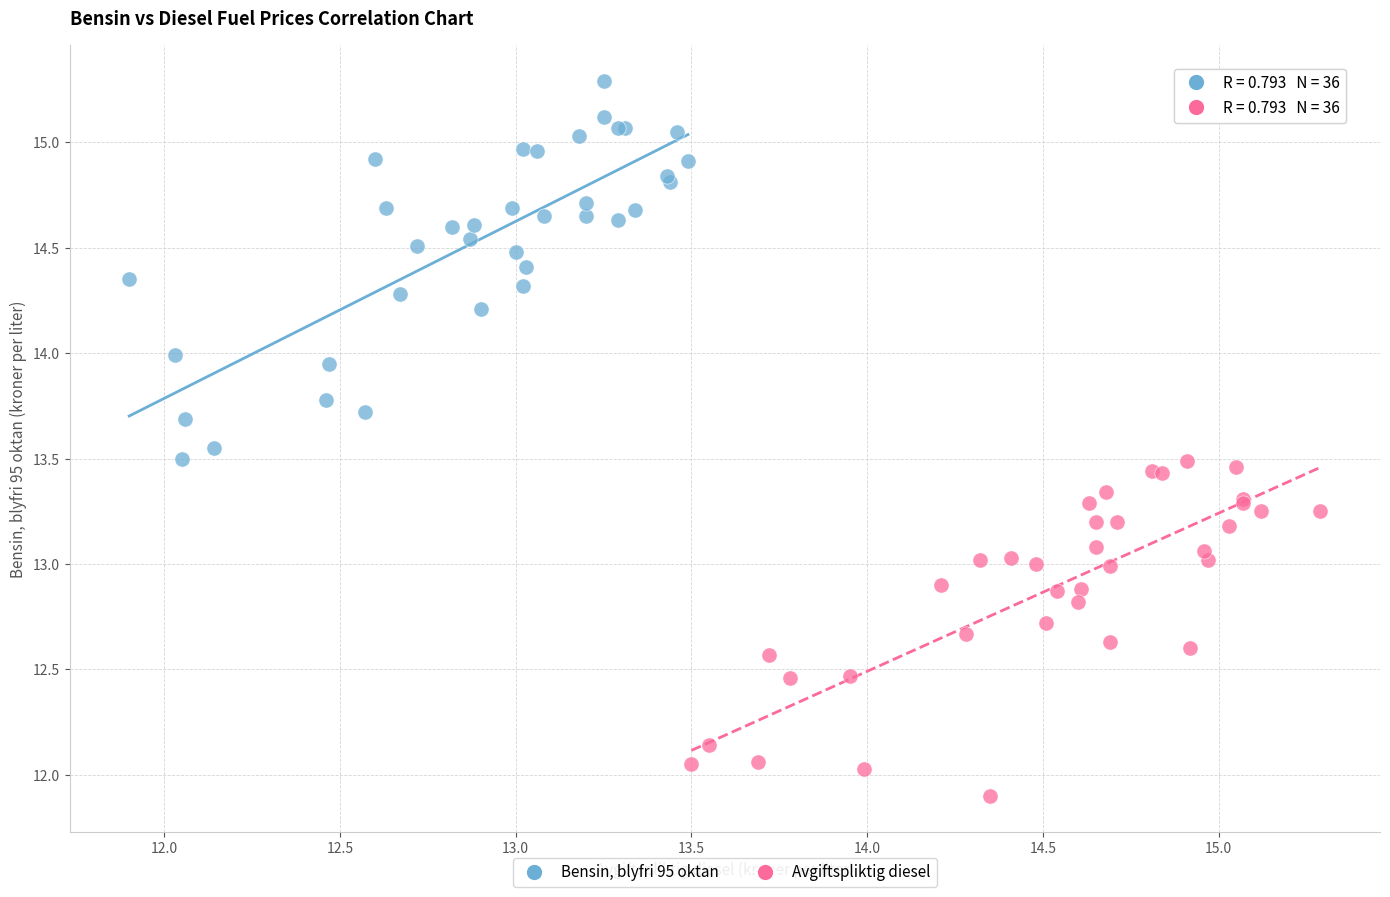

Which series contains the highest Y value?

Bensin, blyfri 95 oktan